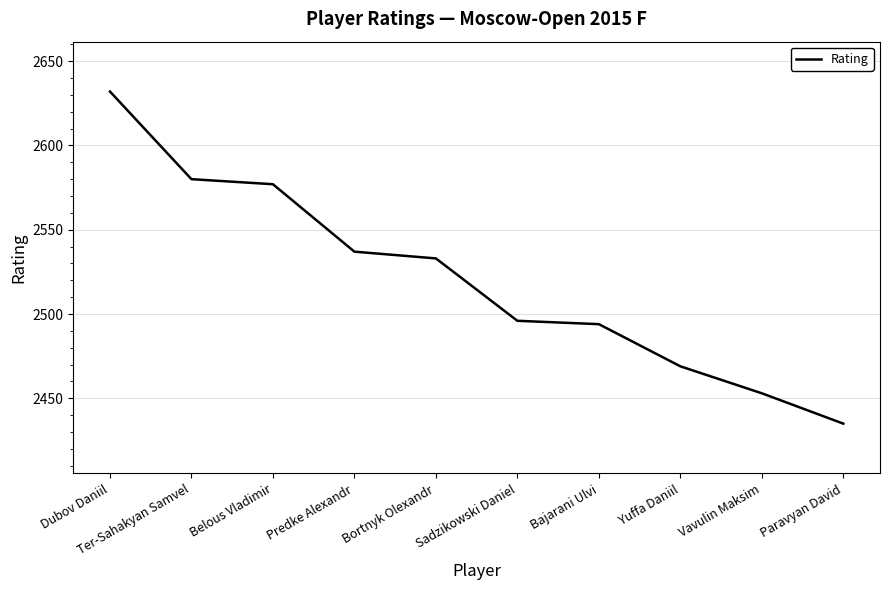

What is the greatest value displayed?

2632